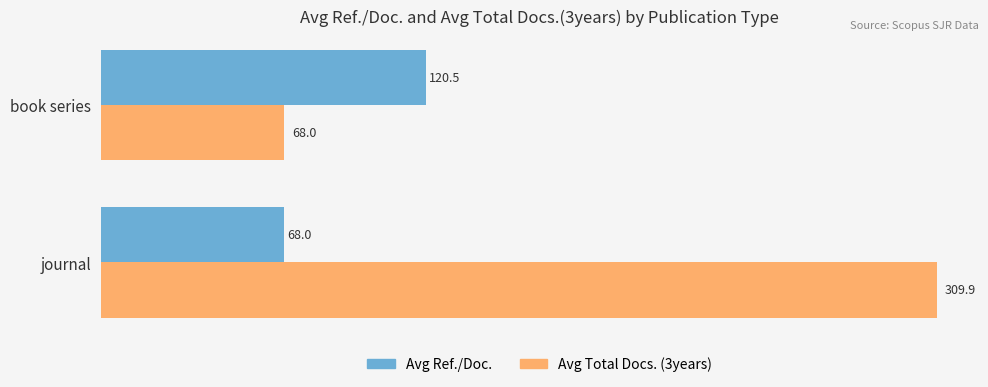

What is the sum of all Avg Ref./Doc. values?

188.5